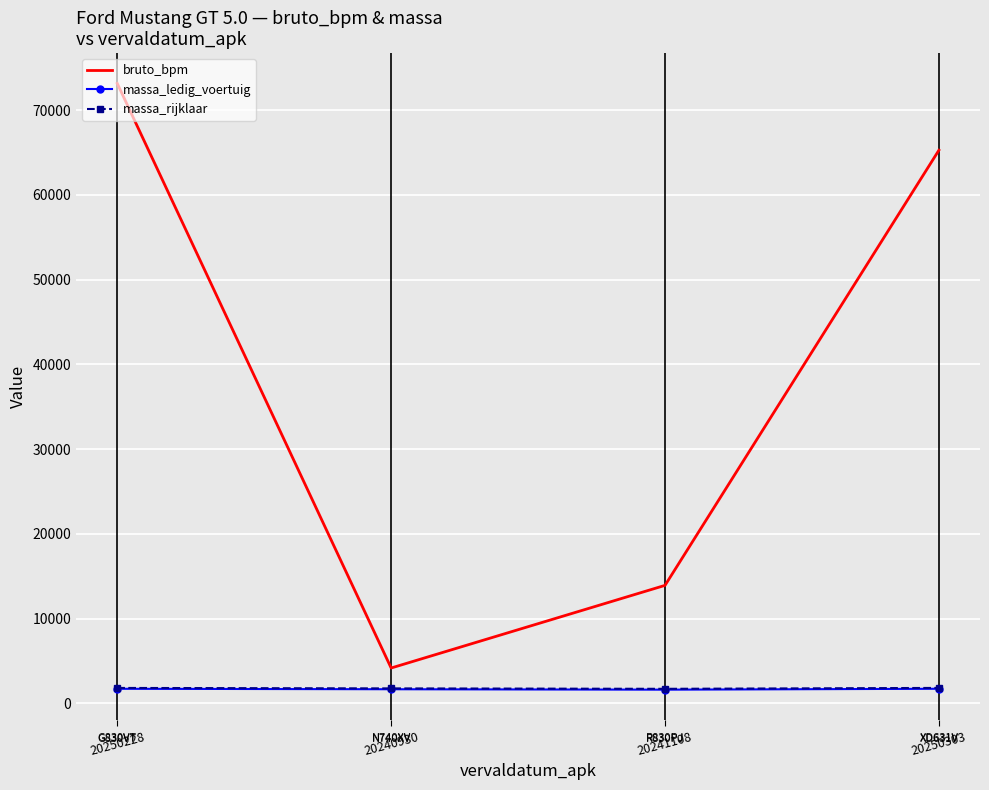

What position from the right is 20241108?

2